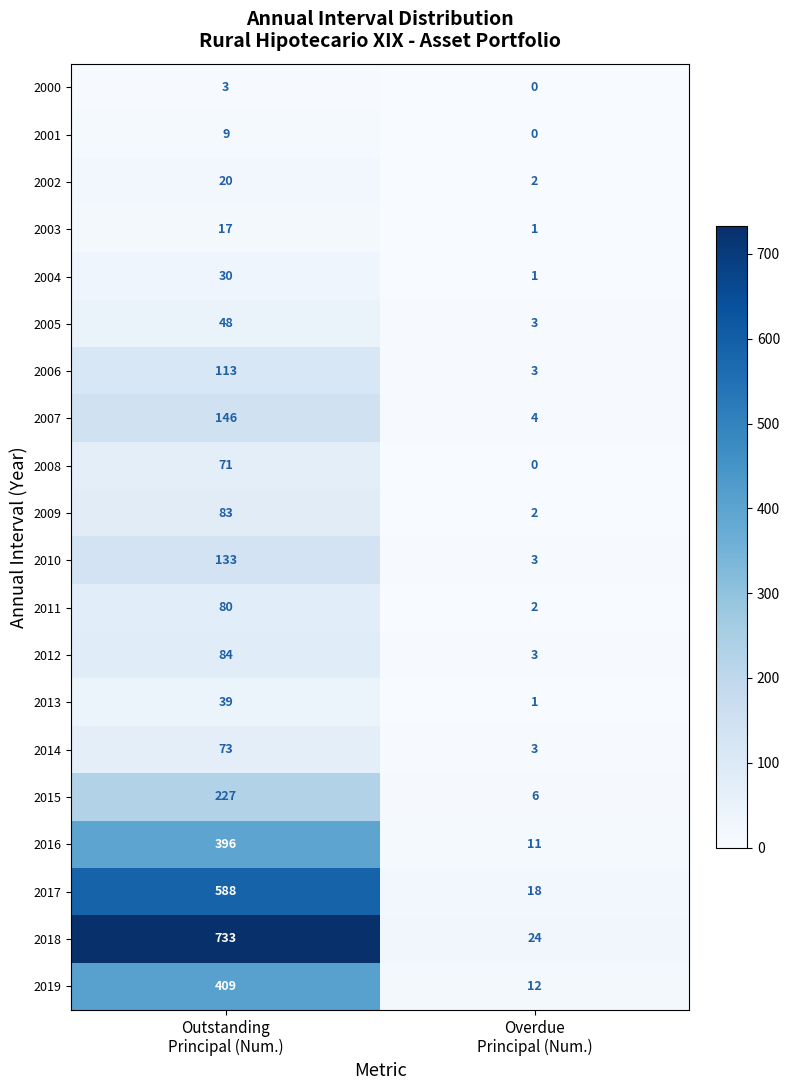

At how many categories does at least one series exceed 104?

1